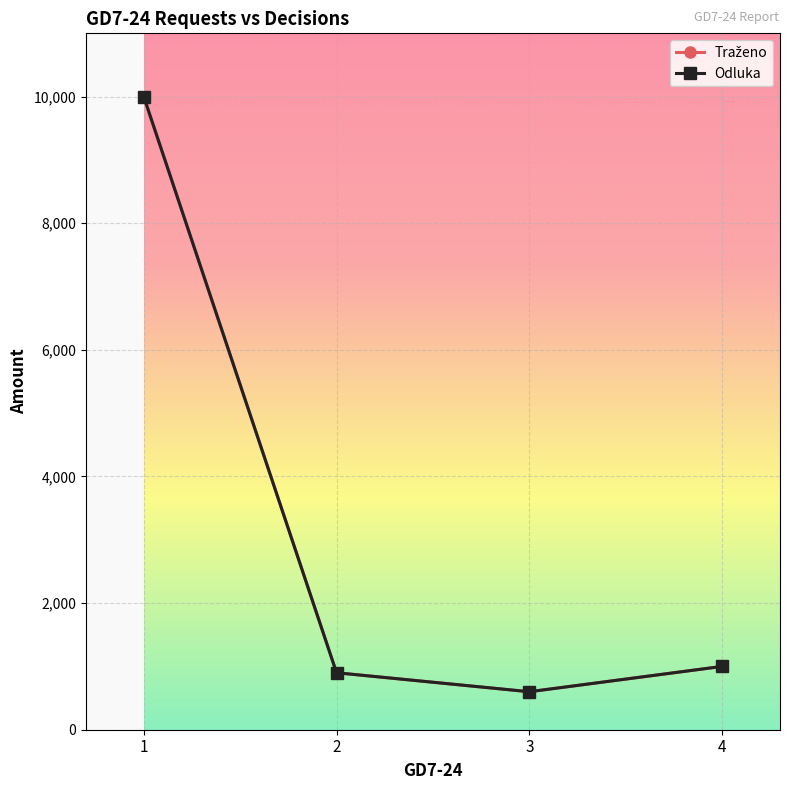

True or false: Traženo and Odluka intersect in this chart.

False